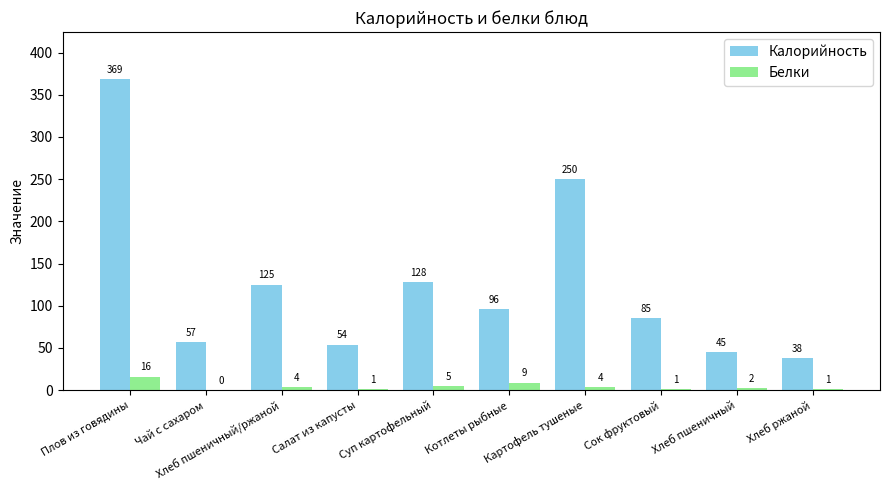

What is the greatest value displayed?

369